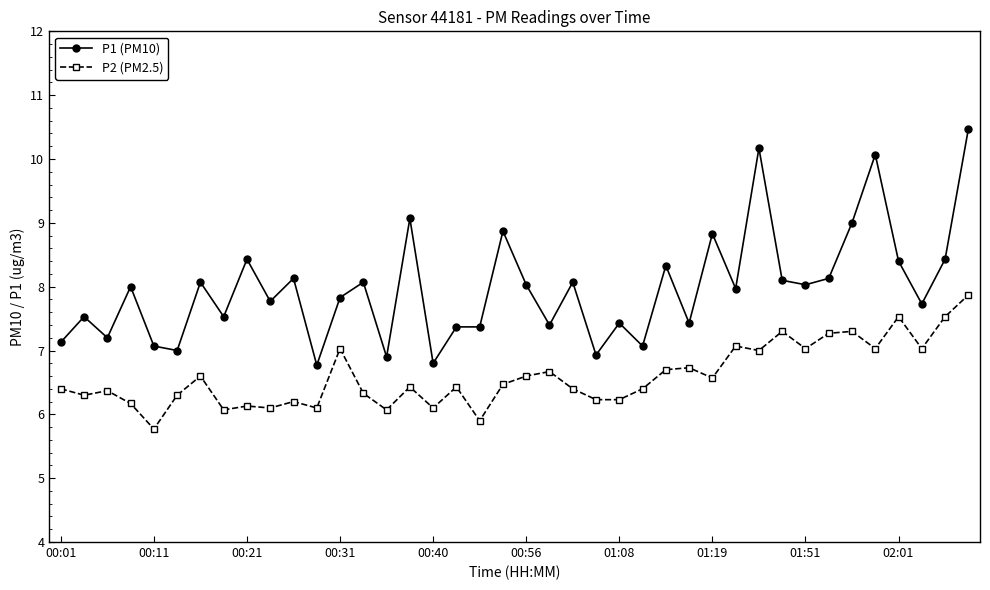

What is the maximum value for P2 (PM2.5)?

7.9